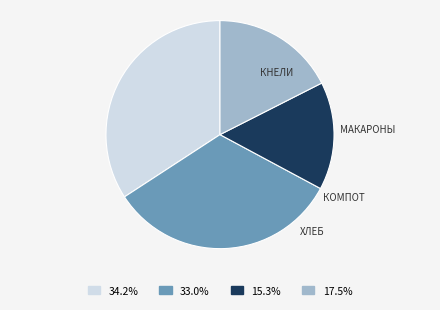

Is there a majority slice in this chart?

No